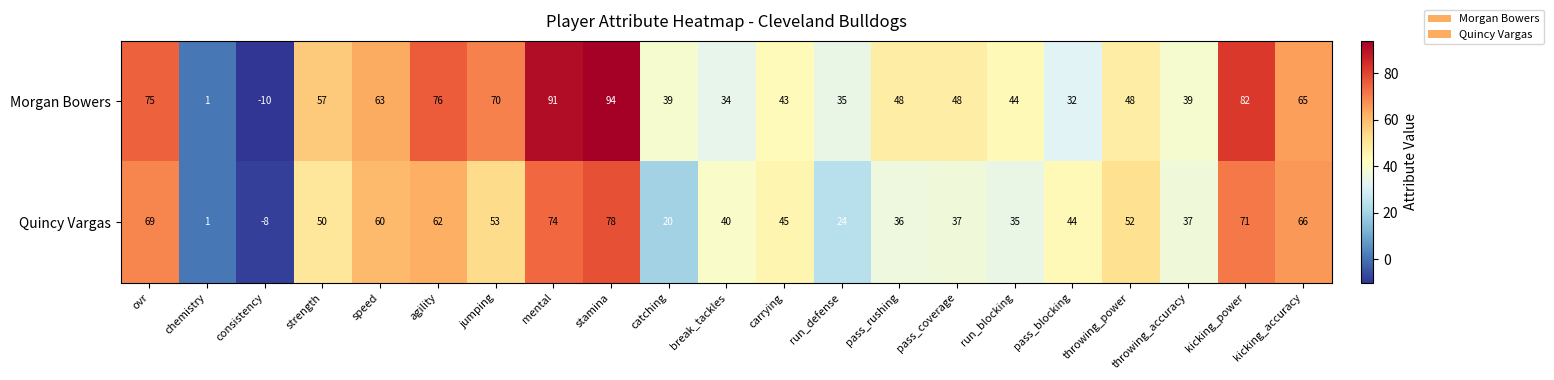

The Morgan Bowers series shows 29 at pass_coverage. True or false?

False